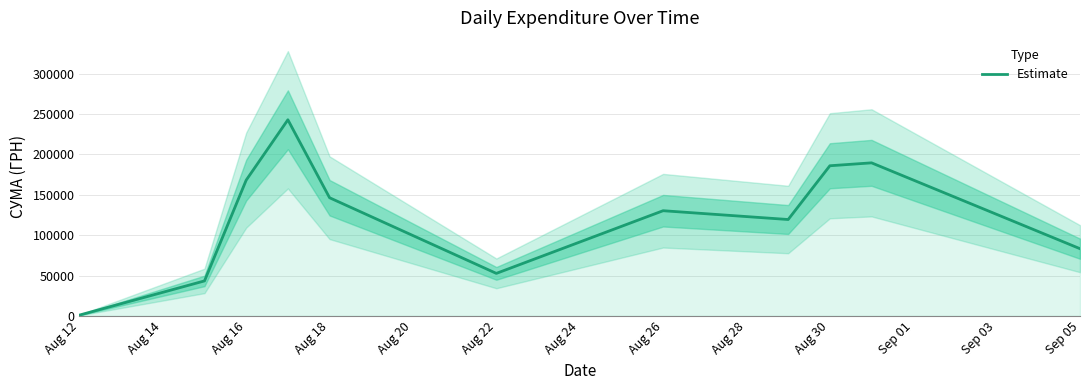

What is the average value?

123833.4